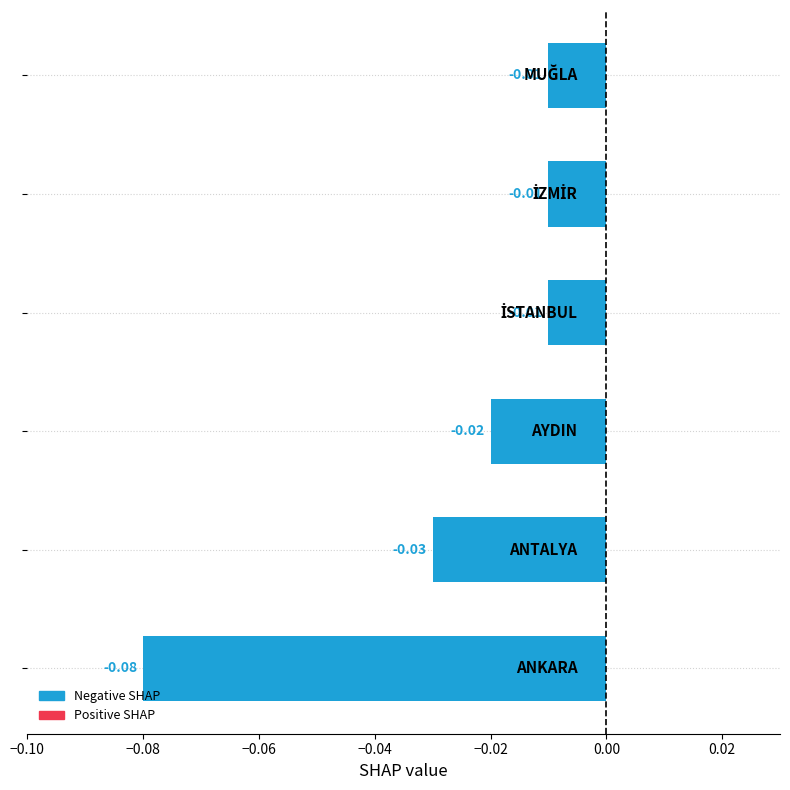

How many distinct data groups are displayed?

1